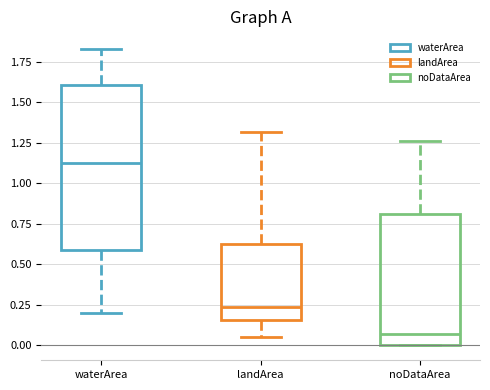

Where does the median line of the box for waterArea sit on the y-axis? The values are not printed on the chart, so give them approximately, as read against the axis.

1.15